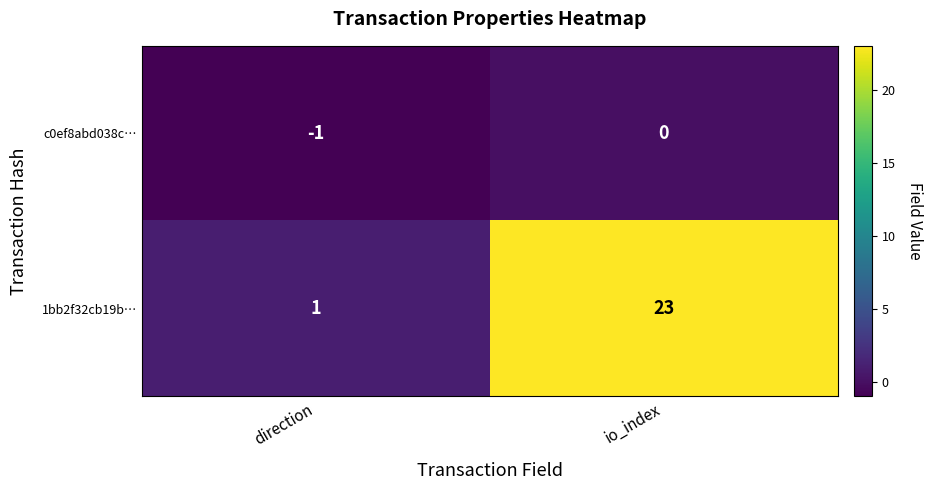

What is the spread (max minus min) of values at direction?

2